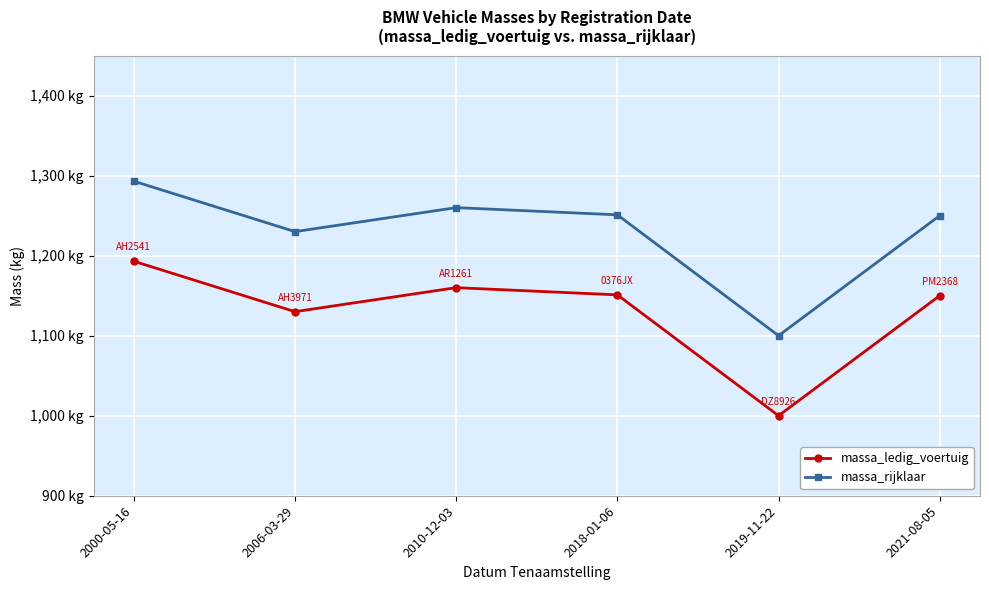

Is this an area chart (filled region under the line)?

No